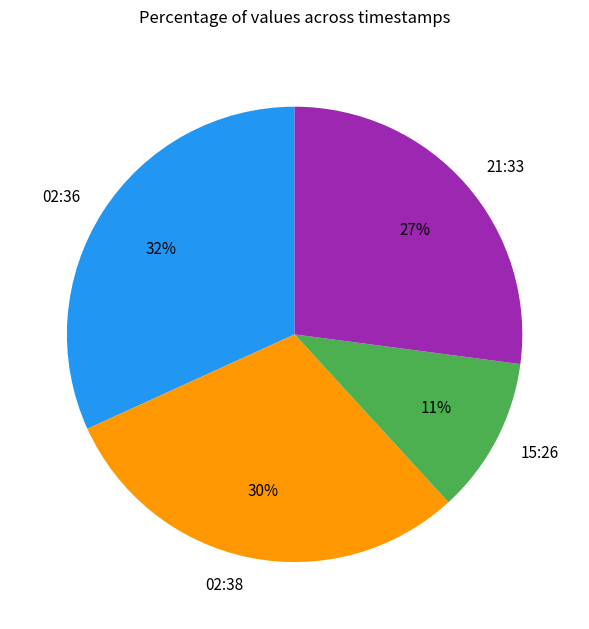

Which category has the biggest portion of the pie?

02:36